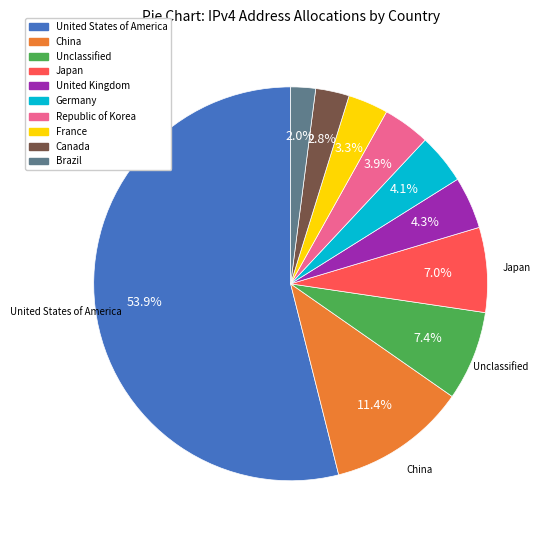

Is it true that China is 21% of the pie?

False